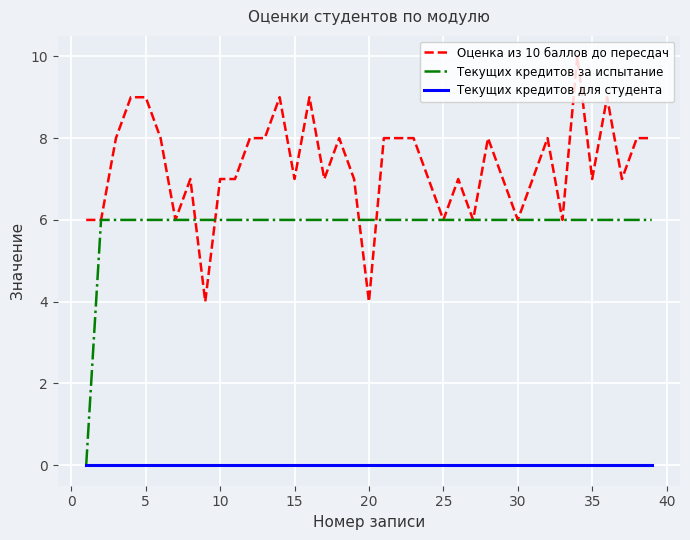

Which series has the largest total across all categories?

Оценка из 10 баллов до пересдач